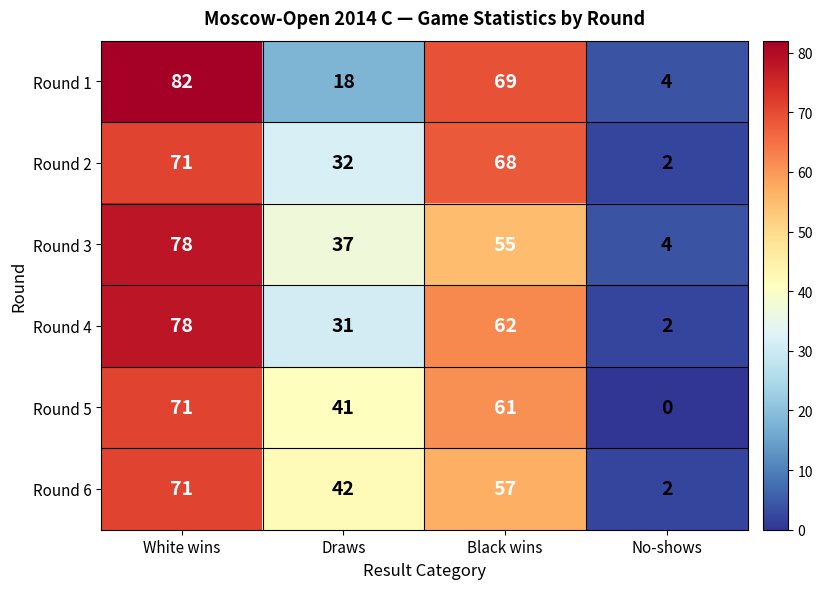

Which category has the lowest value across all series?

No-shows